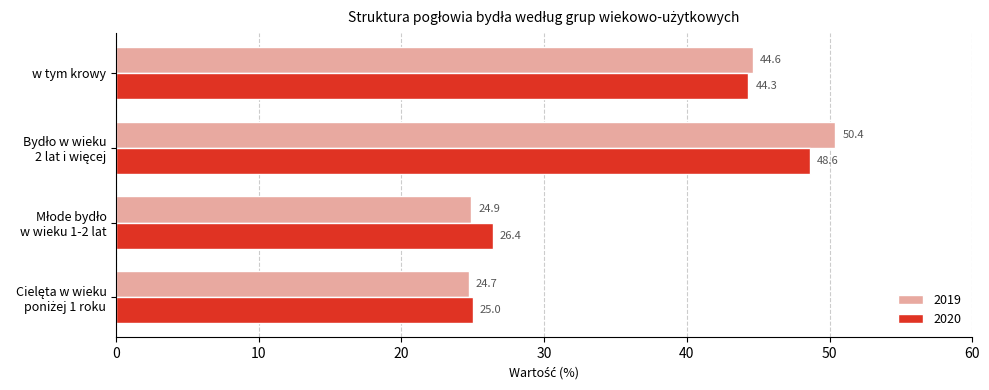

Which series has the largest range (max minus min)?

2019